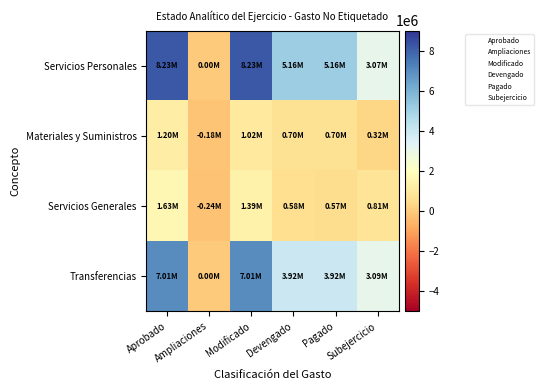

Reading left to right, extract all data points from this chart.

Servicios Personales: Aprobado=8228118.0	Ampliaciones=0.0	Modificado=8228118.0	Devengado=5157006.9	Pagado=5157006.9	Subejercicio=3071111.1
Materiales y Suministros: Aprobado=1200000.0	Ampliaciones=-178500.0	Modificado=1021500.0	Devengado=700000.0	Pagado=700000.0	Subejercicio=321500.0
Servicios Generales: Aprobado=1631411.0	Ampliaciones=-240220.9	Modificado=1391190.1	Devengado=583911.3	Pagado=565848.3	Subejercicio=807278.7
Transferencias: Aprobado=7009402.0	Ampliaciones=0.0	Modificado=7009402.0	Devengado=3921082.0	Pagado=3921082.0	Subejercicio=3088320.0